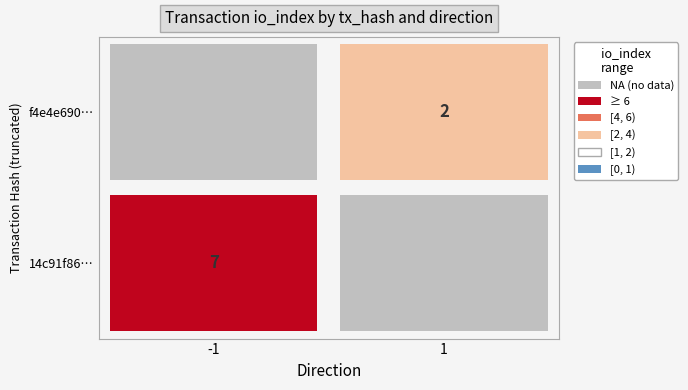

The 14c91f86cf3717ab6f58e29ca109d202f02b9d3 series shows 4 at io_index. True or false?

False